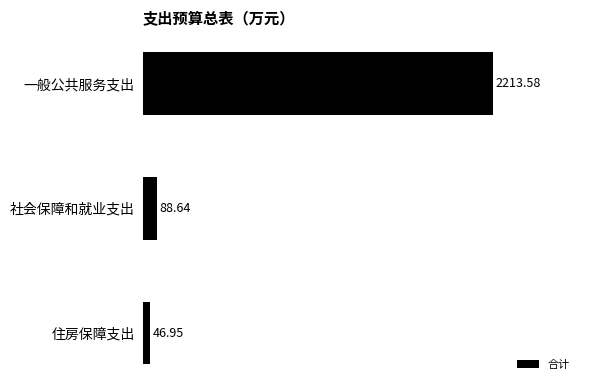

Count the number of data series in this chart.

1